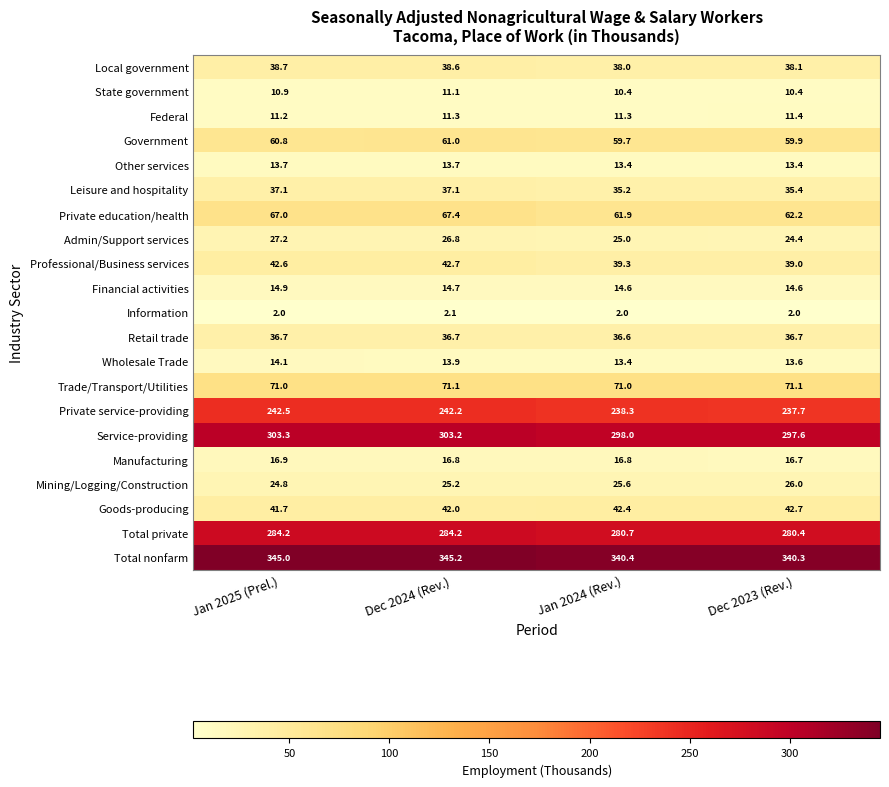

Which category has the lowest value in the Professional/Business services series?

Dec 2023 (Rev.)